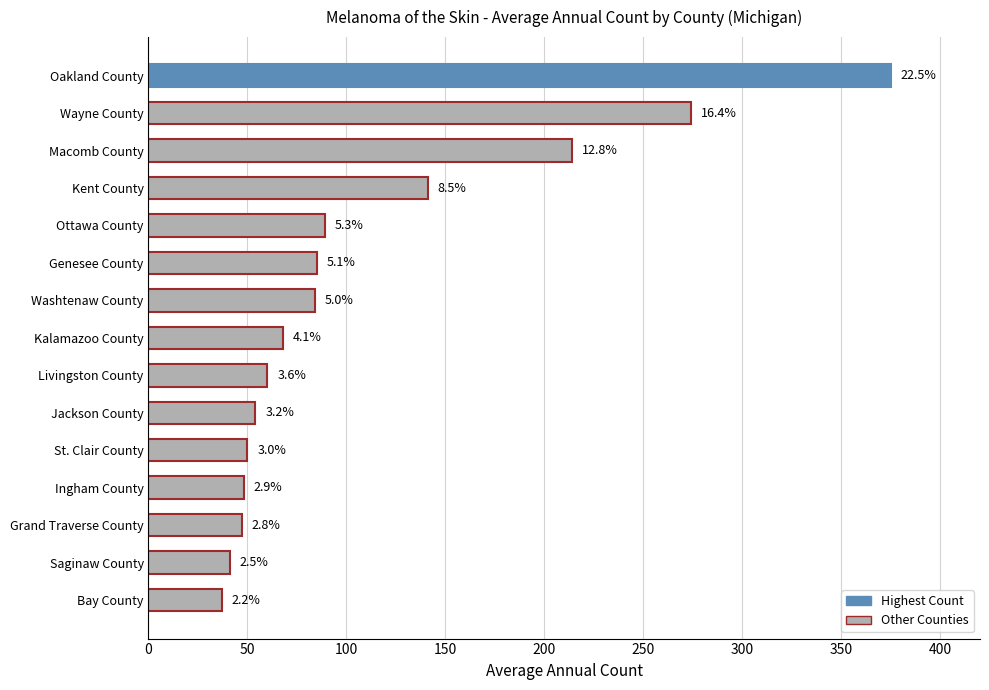

How many bars are there in total?

15